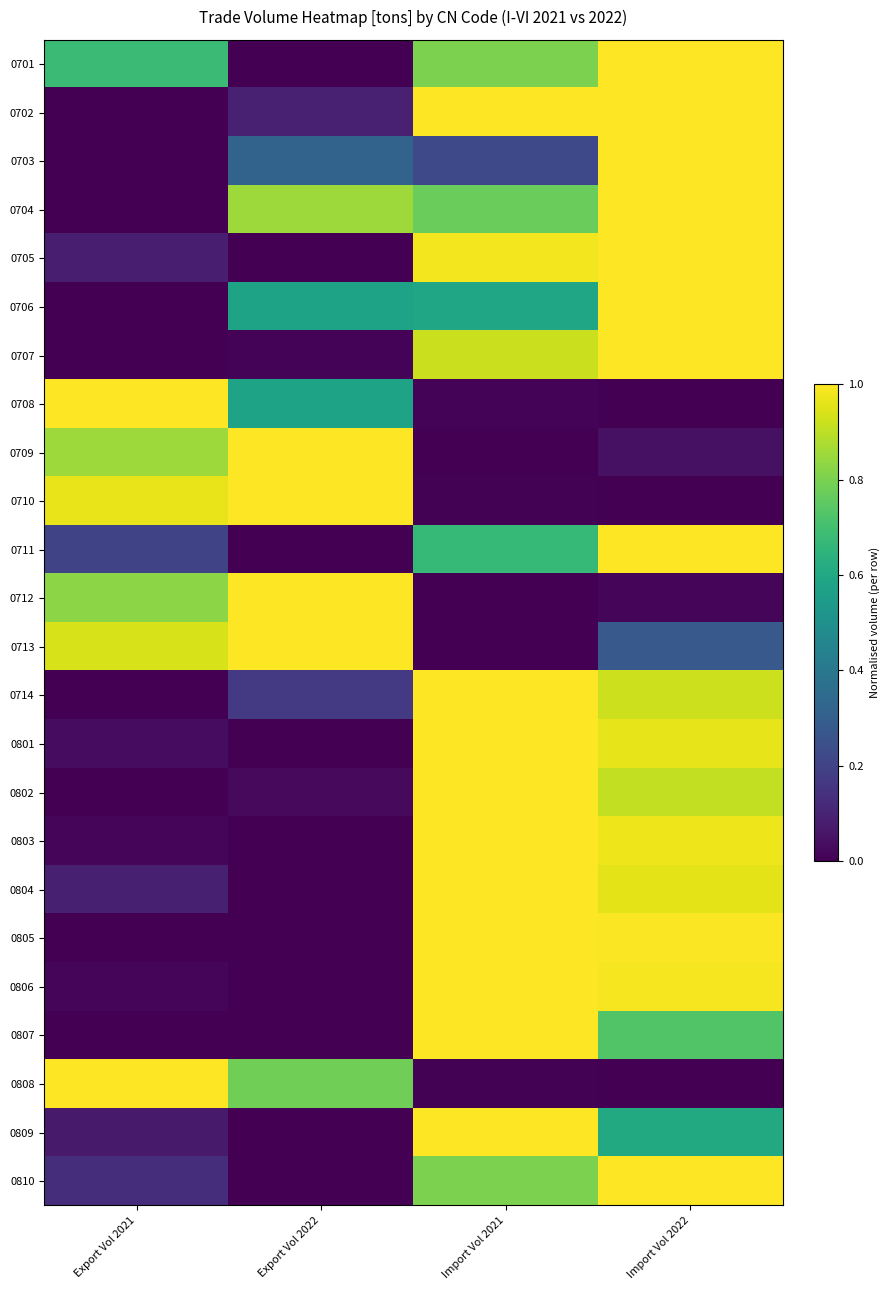

Reading right to left, what are all the values shown in this chart?

0701: Import Vol 2022=1.0	Import Vol 2021=0.8	Export Vol 2022=0.0	Export Vol 2021=0.7
0702: Import Vol 2022=1.0	Import Vol 2021=1.0	Export Vol 2022=0.1	Export Vol 2021=0.0
0703: Import Vol 2022=1.0	Import Vol 2021=0.2	Export Vol 2022=0.3	Export Vol 2021=0.0
0704: Import Vol 2022=1.0	Import Vol 2021=0.8	Export Vol 2022=0.9	Export Vol 2021=0.0
0705: Import Vol 2022=1.0	Import Vol 2021=1.0	Export Vol 2022=0.0	Export Vol 2021=0.1
0706: Import Vol 2022=1.0	Import Vol 2021=0.6	Export Vol 2022=0.6	Export Vol 2021=0.0
0707: Import Vol 2022=1.0	Import Vol 2021=0.9	Export Vol 2022=0.0	Export Vol 2021=0.0
0708: Import Vol 2022=0.0	Import Vol 2021=0.0	Export Vol 2022=0.6	Export Vol 2021=1.0
0709: Import Vol 2022=0.0	Import Vol 2021=0.0	Export Vol 2022=1.0	Export Vol 2021=0.9
0710: Import Vol 2022=0.0	Import Vol 2021=0.0	Export Vol 2022=1.0	Export Vol 2021=1.0
0711: Import Vol 2022=1.0	Import Vol 2021=0.7	Export Vol 2022=0.0	Export Vol 2021=0.2
0712: Import Vol 2022=0.0	Import Vol 2021=0.0	Export Vol 2022=1.0	Export Vol 2021=0.8
0713: Import Vol 2022=0.3	Import Vol 2021=0.0	Export Vol 2022=1.0	Export Vol 2021=0.9
0714: Import Vol 2022=0.9	Import Vol 2021=1.0	Export Vol 2022=0.2	Export Vol 2021=0.0
0801: Import Vol 2022=1.0	Import Vol 2021=1.0	Export Vol 2022=0.0	Export Vol 2021=0.0
0802: Import Vol 2022=0.9	Import Vol 2021=1.0	Export Vol 2022=0.0	Export Vol 2021=0.0
0803: Import Vol 2022=1.0	Import Vol 2021=1.0	Export Vol 2022=0.0	Export Vol 2021=0.0
0804: Import Vol 2022=1.0	Import Vol 2021=1.0	Export Vol 2022=0.0	Export Vol 2021=0.1
0805: Import Vol 2022=1.0	Import Vol 2021=1.0	Export Vol 2022=0.0	Export Vol 2021=0.0
0806: Import Vol 2022=1.0	Import Vol 2021=1.0	Export Vol 2022=0.0	Export Vol 2021=0.0
0807: Import Vol 2022=0.7	Import Vol 2021=1.0	Export Vol 2022=0.0	Export Vol 2021=0.0
0808: Import Vol 2022=0.0	Import Vol 2021=0.0	Export Vol 2022=0.8	Export Vol 2021=1.0
0809: Import Vol 2022=0.6	Import Vol 2021=1.0	Export Vol 2022=0.0	Export Vol 2021=0.1
0810: Import Vol 2022=1.0	Import Vol 2021=0.8	Export Vol 2022=0.0	Export Vol 2021=0.1